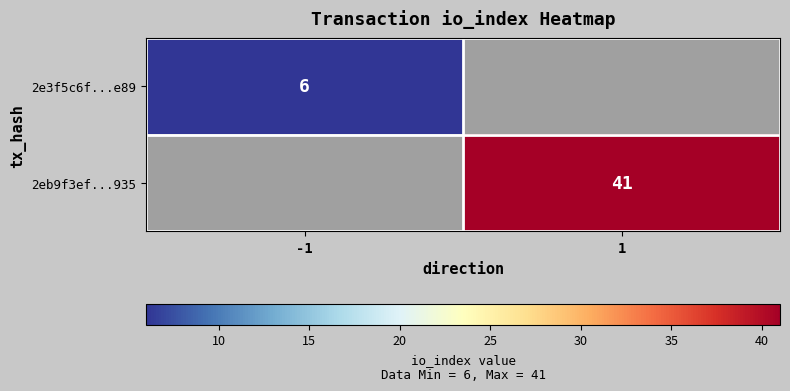

Is it true that 2eb9f3ef...935 equals 41 at 1?

True